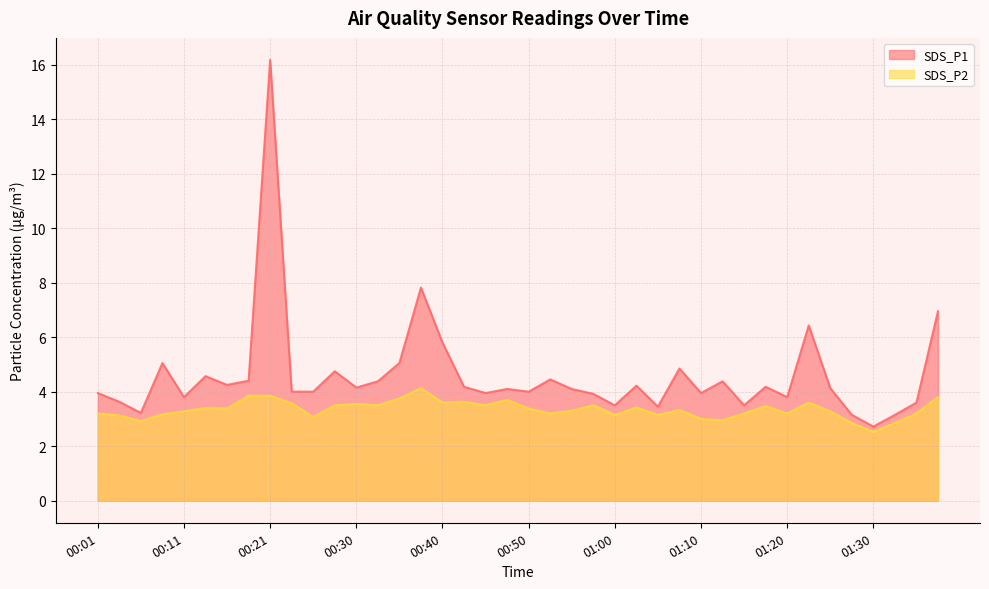

How many values in the SDS_P1 series are below 4?

15